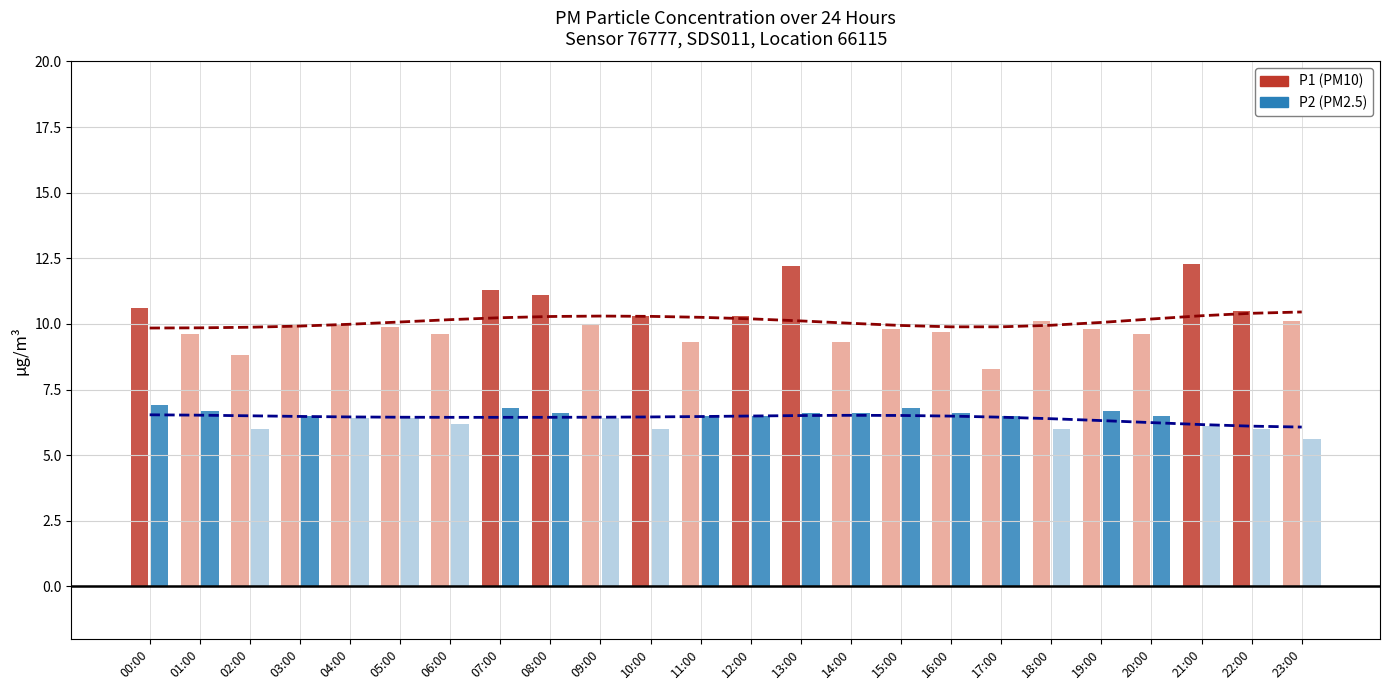

What is the total value across all series at 14:00?

16.5